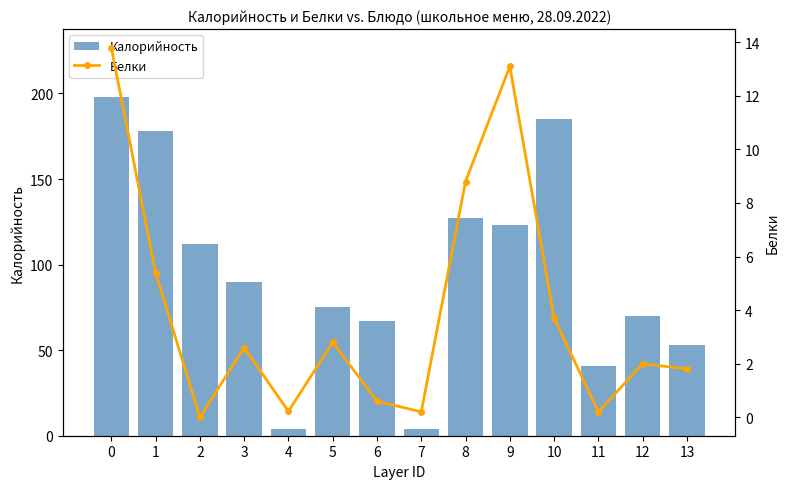

Reading left to right, transcribe all the data shown in this chart.

Калорийность: 0=198.0	1=178.0	2=112.0	3=89.6	4=4.0	5=75.0	6=67.0	7=4.0	8=127.0	9=123.0	10=185.0	11=41.0	12=70.0	13=53.0
Белки: 0=13.8	1=5.4	2=0.0	3=2.6	4=0.2	5=2.8	6=0.6	7=0.2	8=8.8	9=13.1	10=3.7	11=0.2	12=2.0	13=1.8